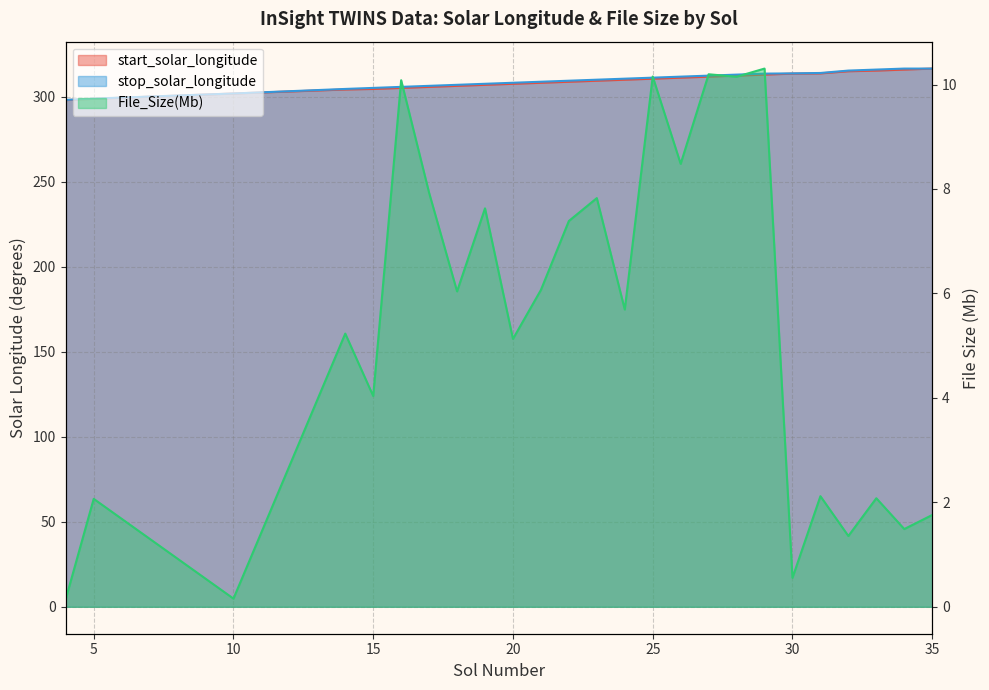

The File_Size(Mb) series shows 0.3 at 10. True or false?

False